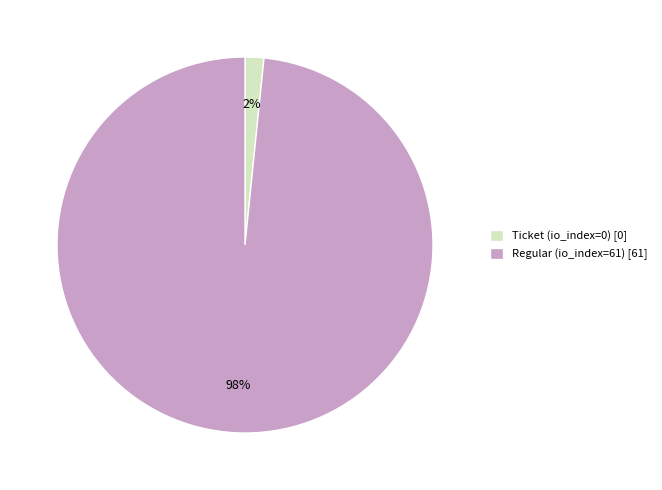

Does Regular (io_index=61) represent more than half of the total?

Yes